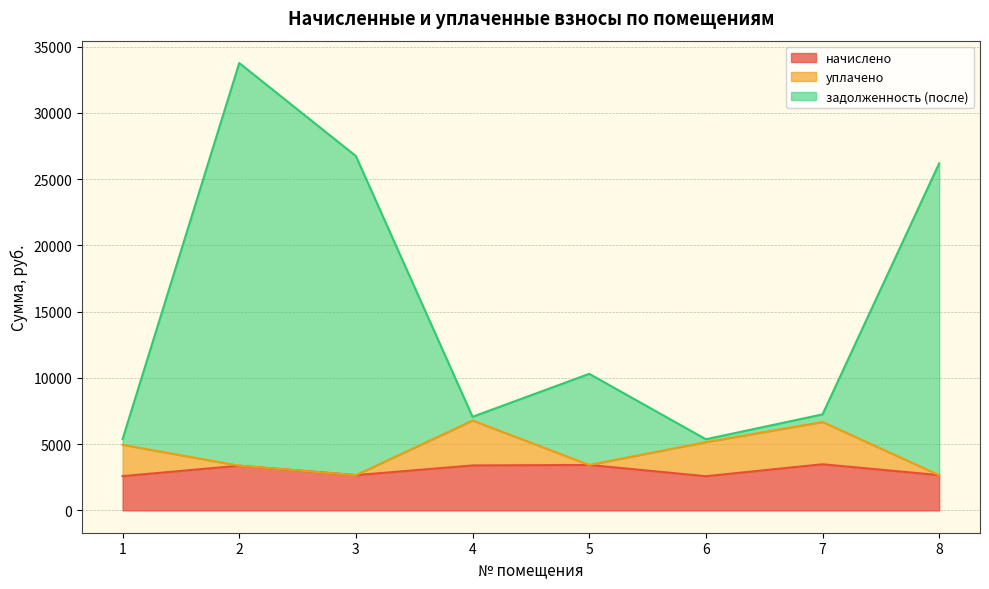

Is it true that начислено equals 3478.9 at 7?

True